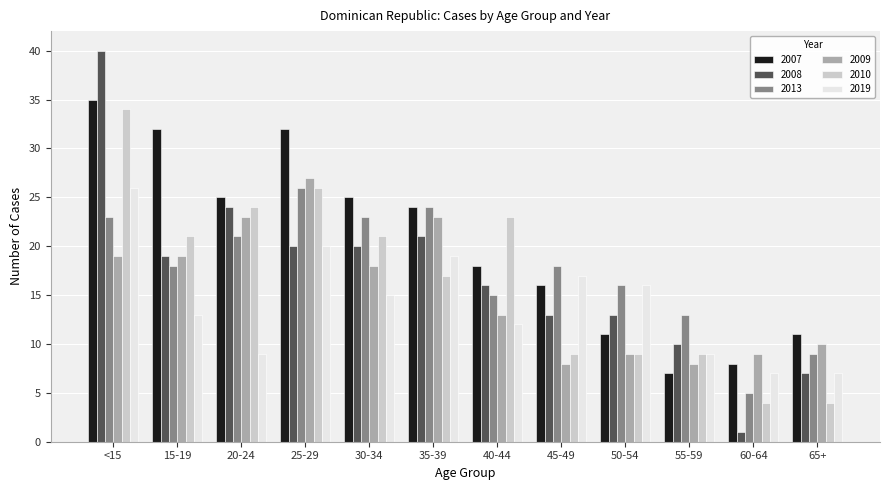

At which label does 2009 first exceed 18?

<15